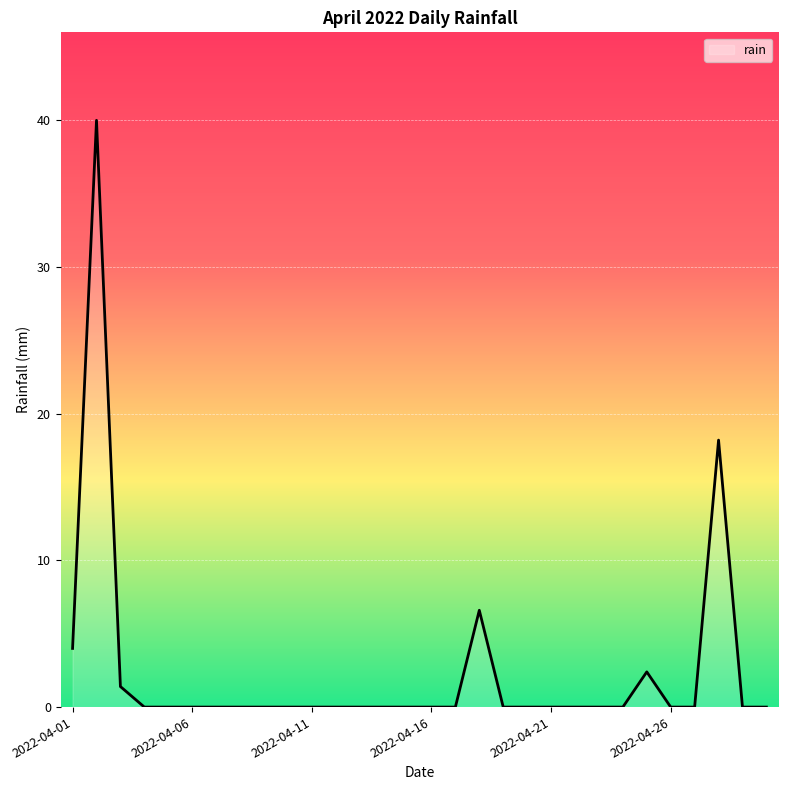

What is the difference between the maximum and minimum values?

40.0